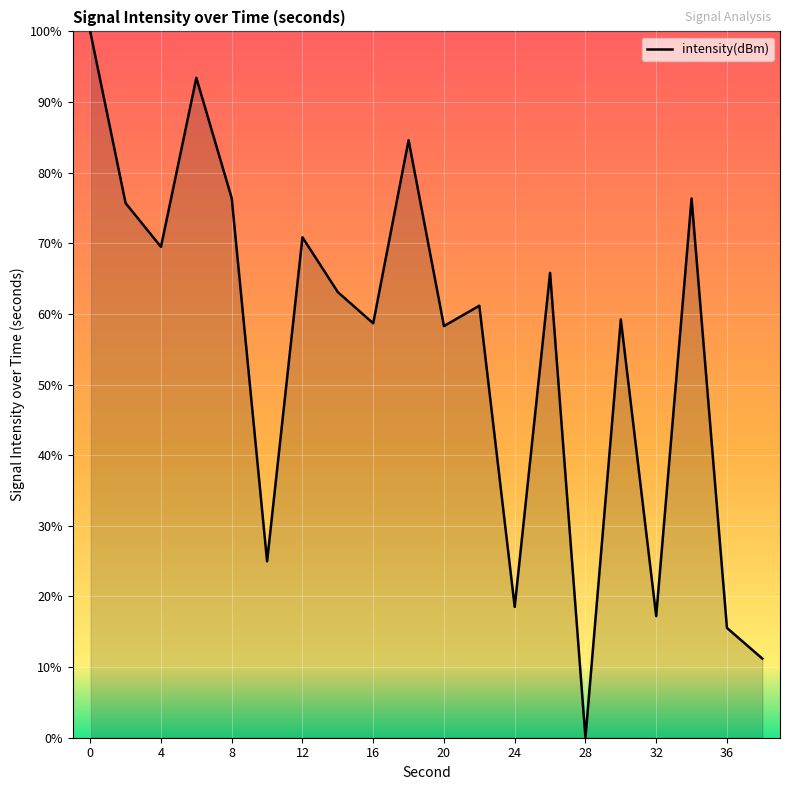

What is the difference between the maximum and minimum values?

100.0